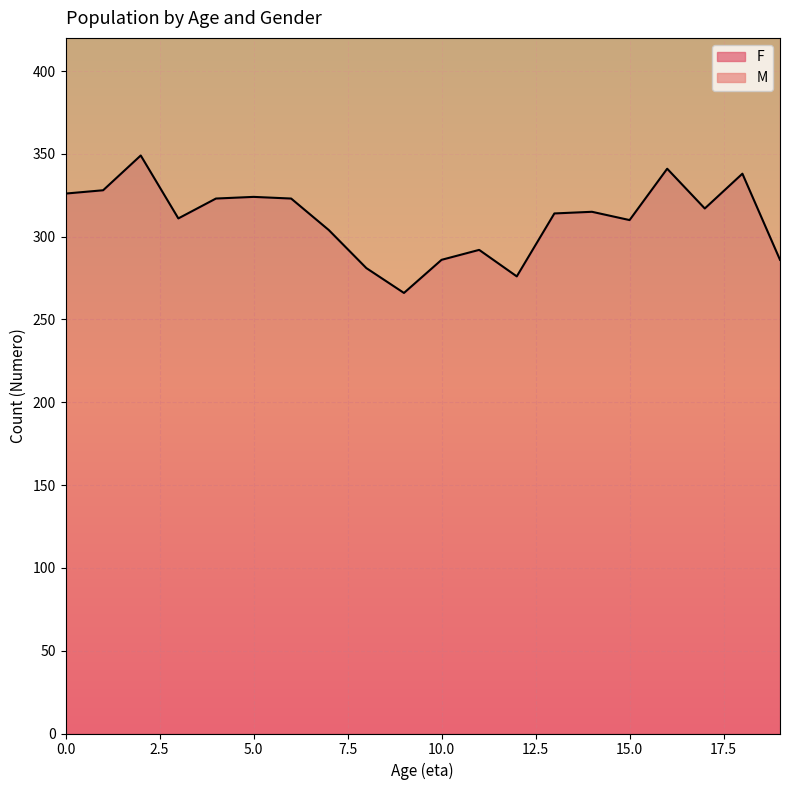

How many data points are less than 315?

10